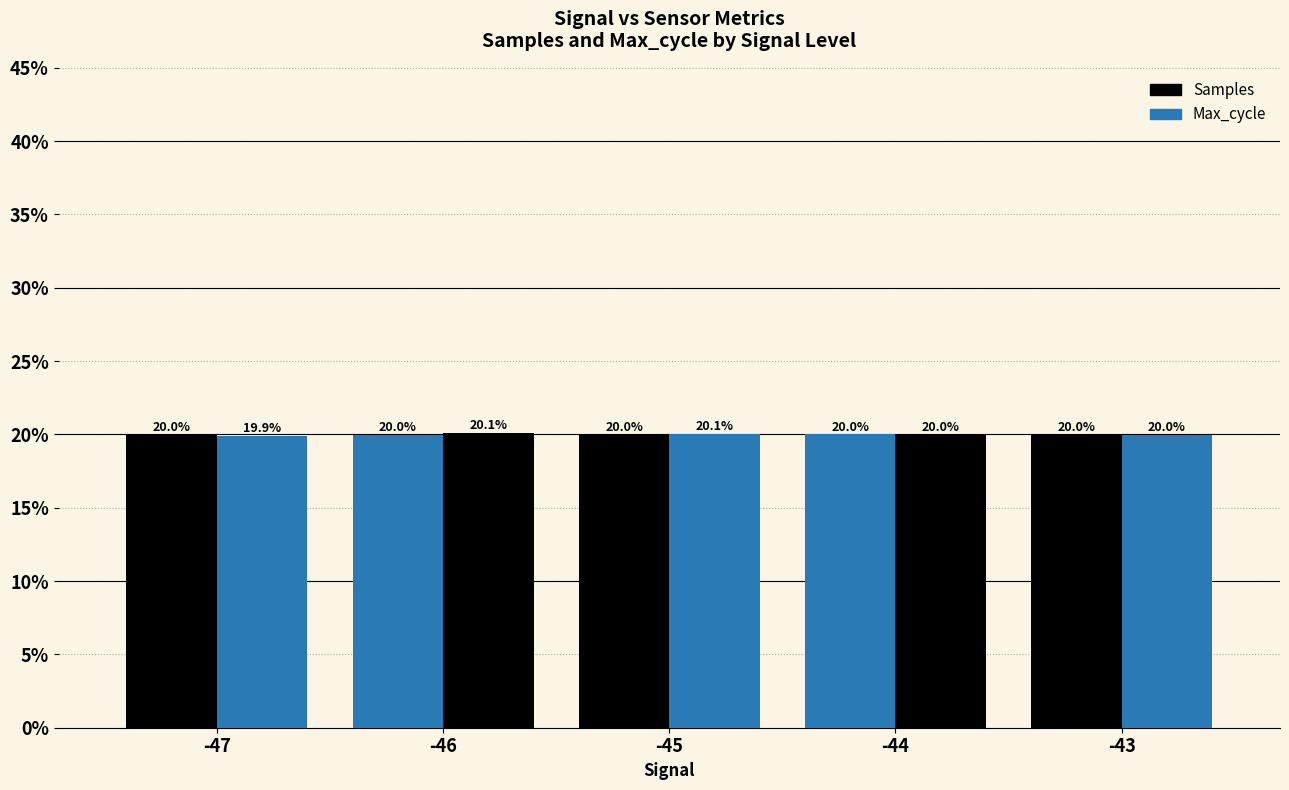

How many values in the Samples series exceed 20?

3